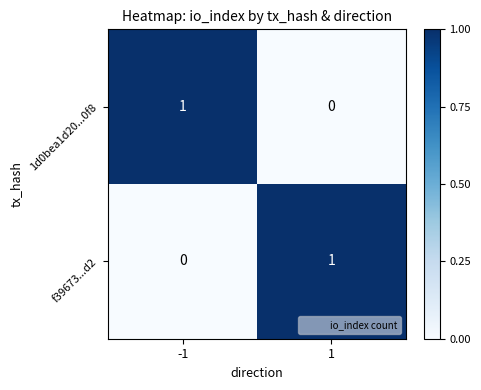

At how many categories does at least one series exceed 0?

2